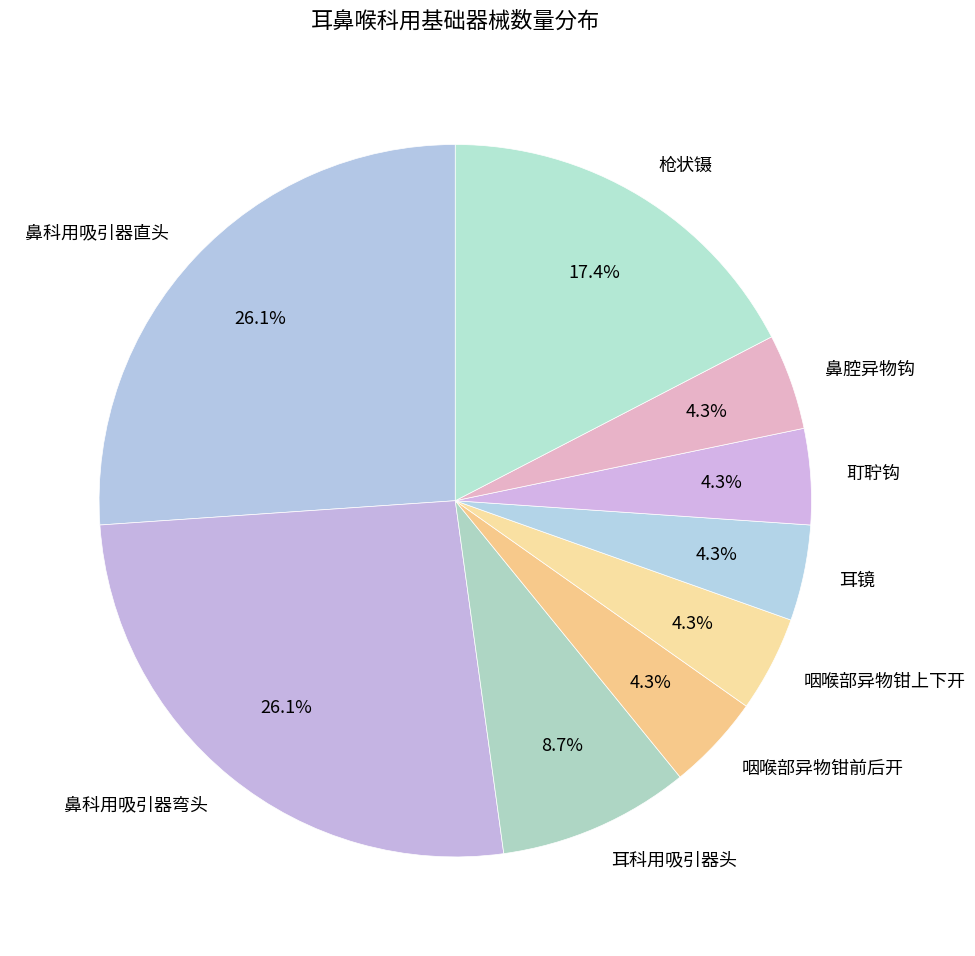

How many slices are in this pie chart?

9